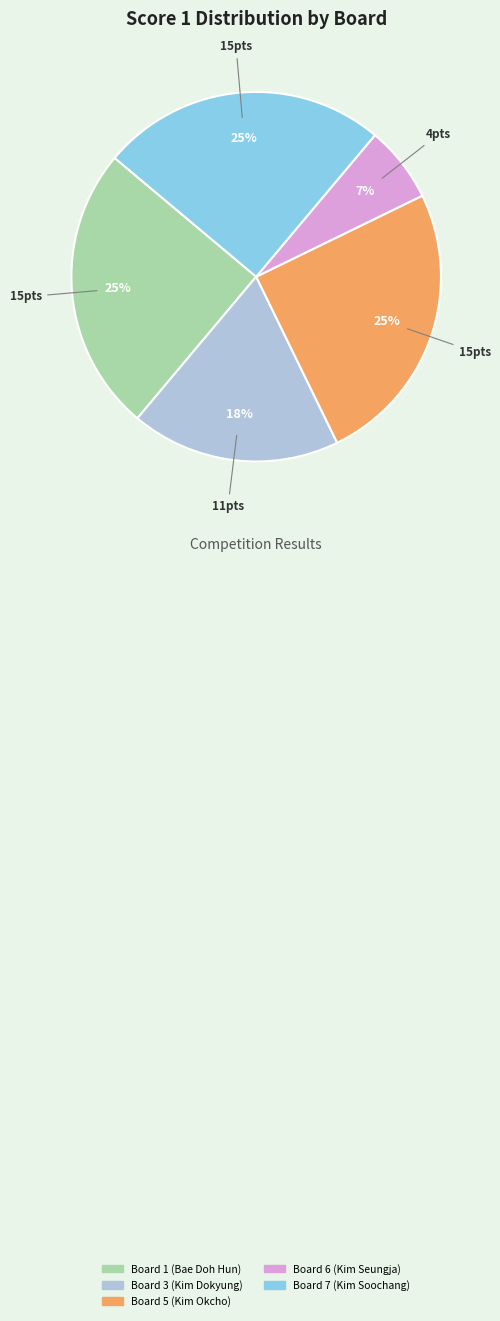

Is there any slice that represents more than half of the pie?

No